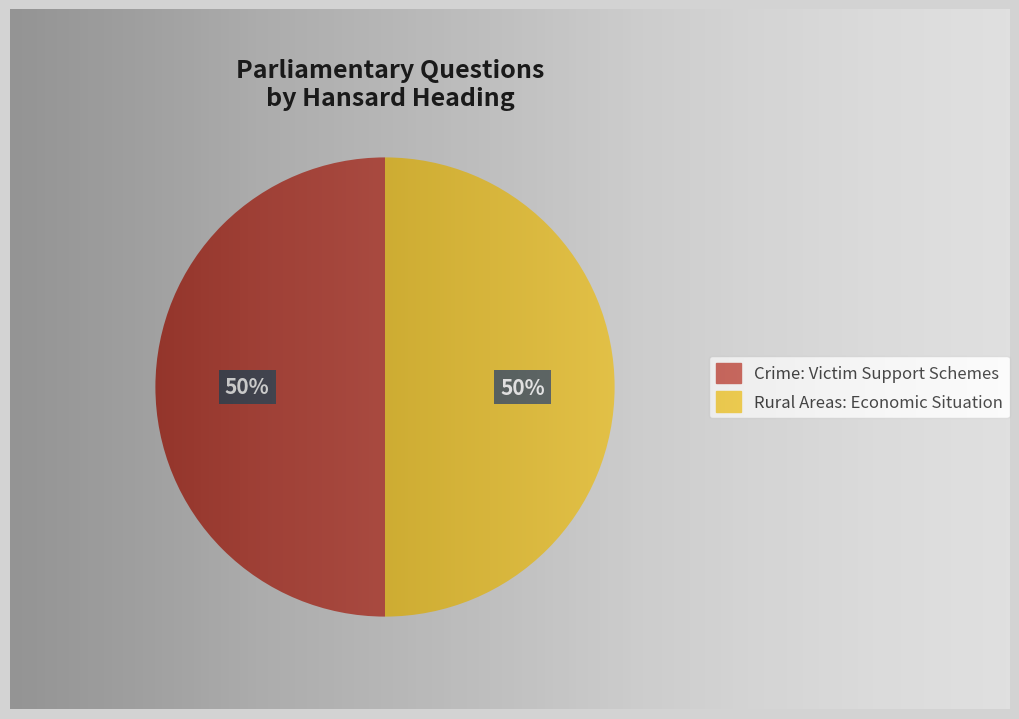

The Rural Areas: Economic Situation slice represents 41% of the pie. True or false?

False